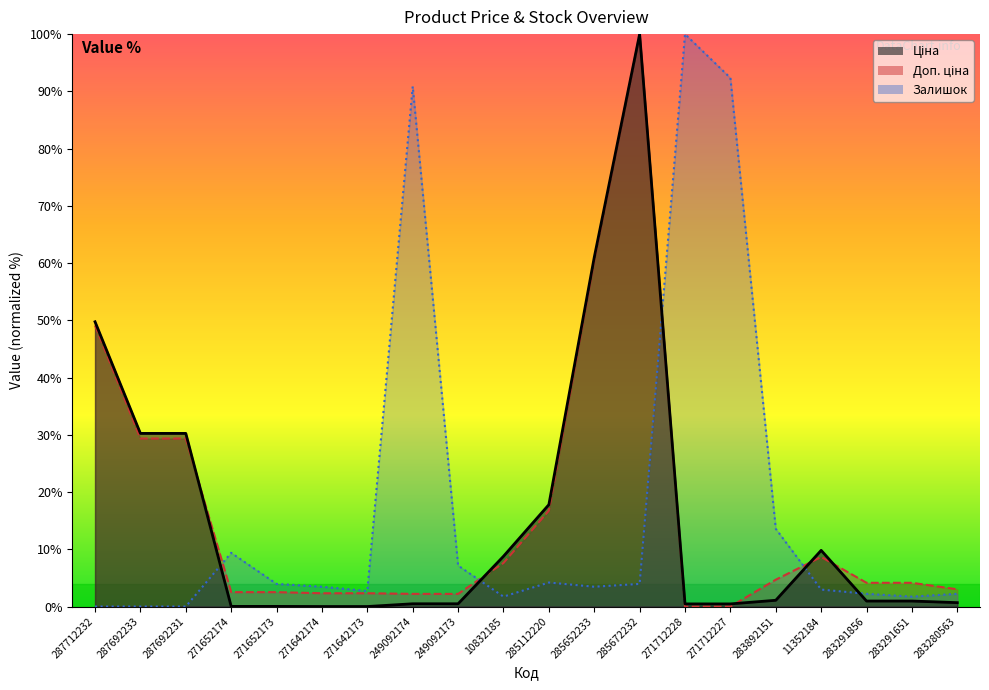

How many interior local peaks does the Ціна series have?

2